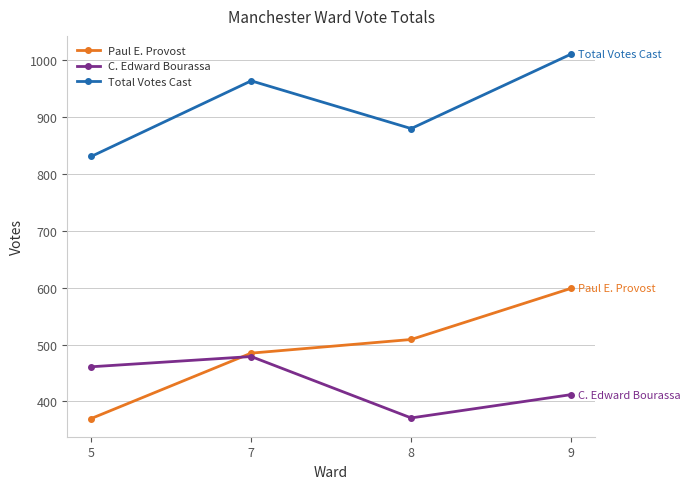

Where is the first local maximum for Total Votes Cast?

7